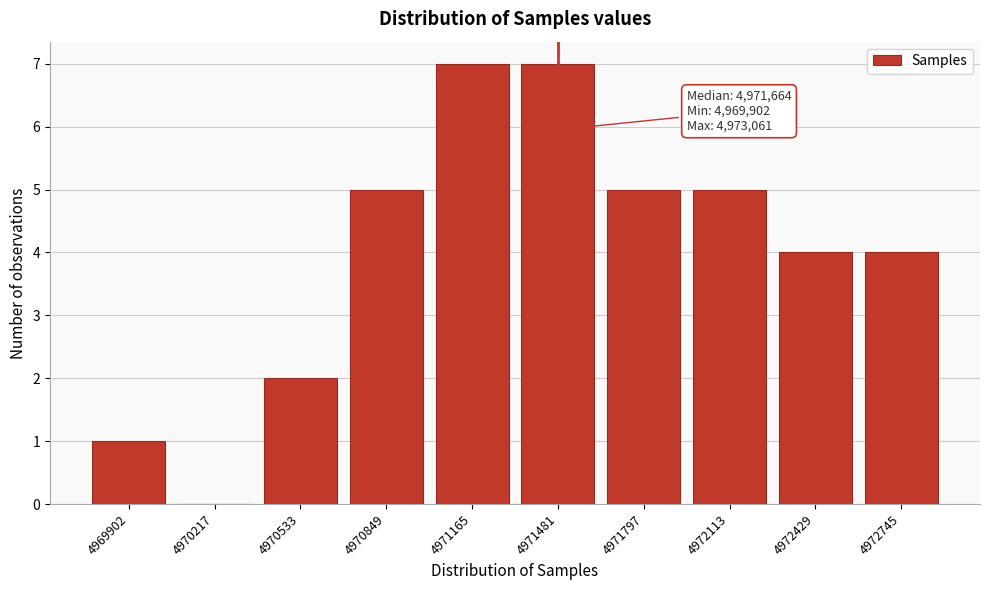

Reading left to right, what are all the values shown in this chart?

4969902=1	4970217=0	4970533=2	4970849=5	4971165=7	4971481=7	4971797=5	4972113=5	4972429=4	4972745=4